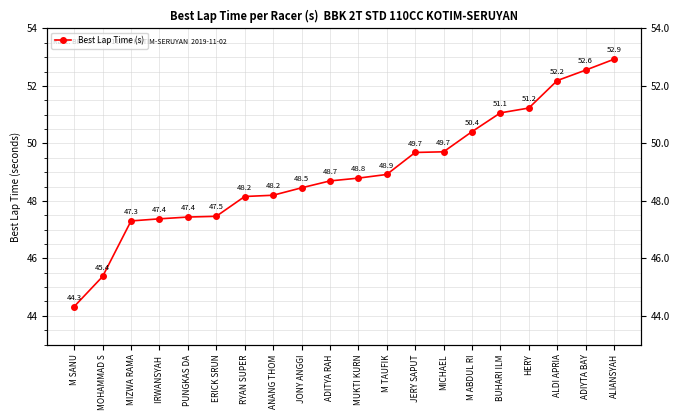

Is this an area chart (filled region under the line)?

No